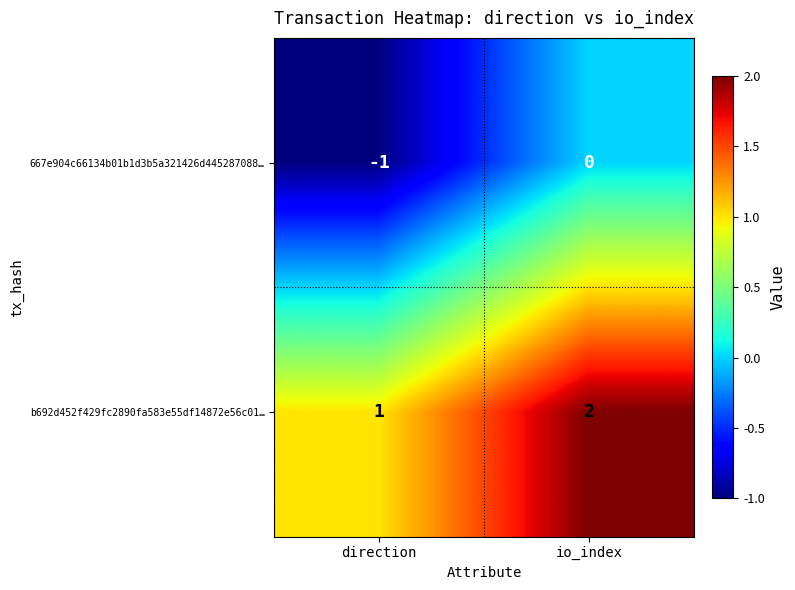

Is it true that b692d452f429fc2890fa583e55df14872e56c01… equals 2 at io_index?

True